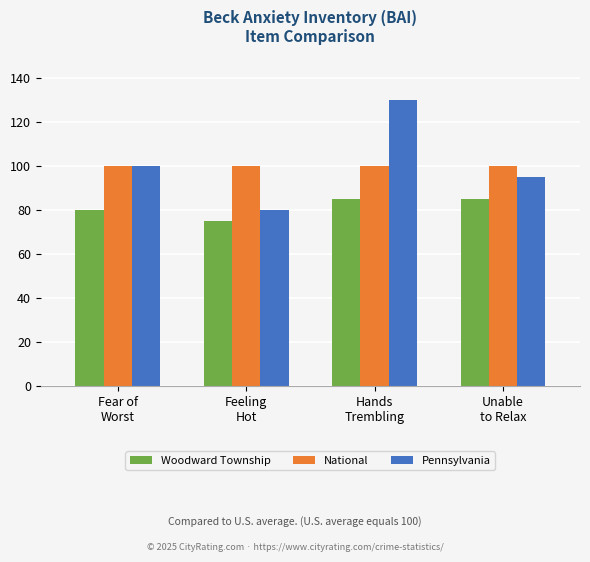

How many bars are there in each group?

3